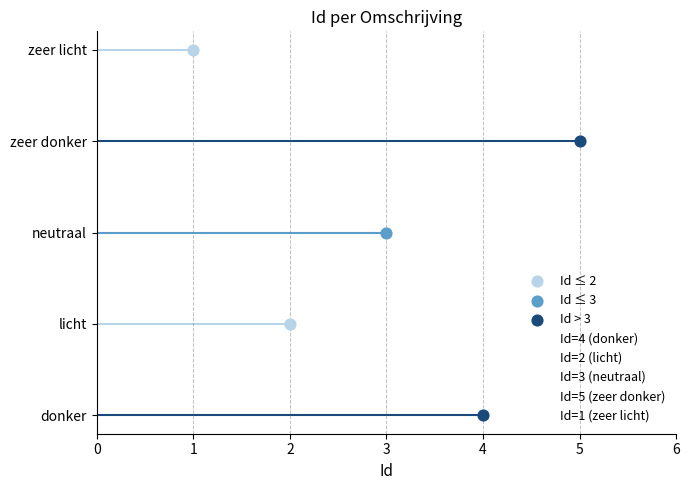

Approximately how many times larger is the value at zeer donker compared to neutraal?

1.7